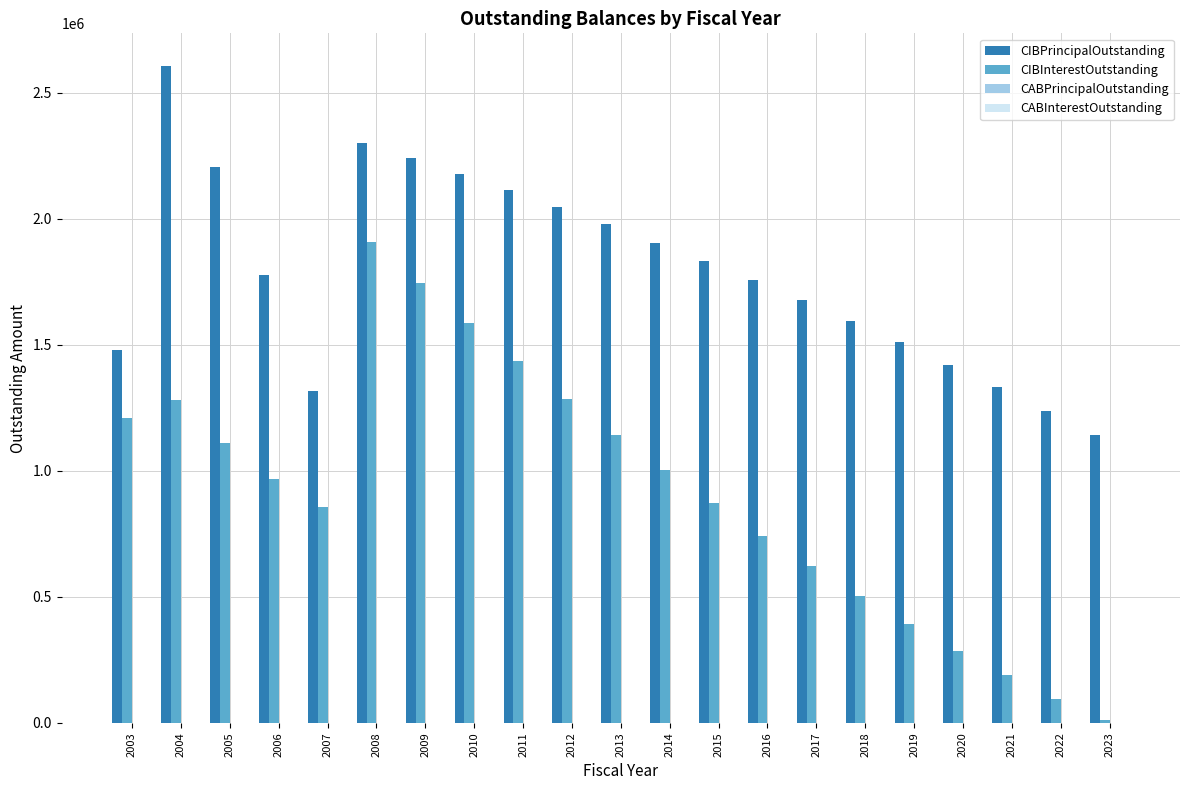

Which series has the largest total across all categories?

CIBPrincipalOutstanding